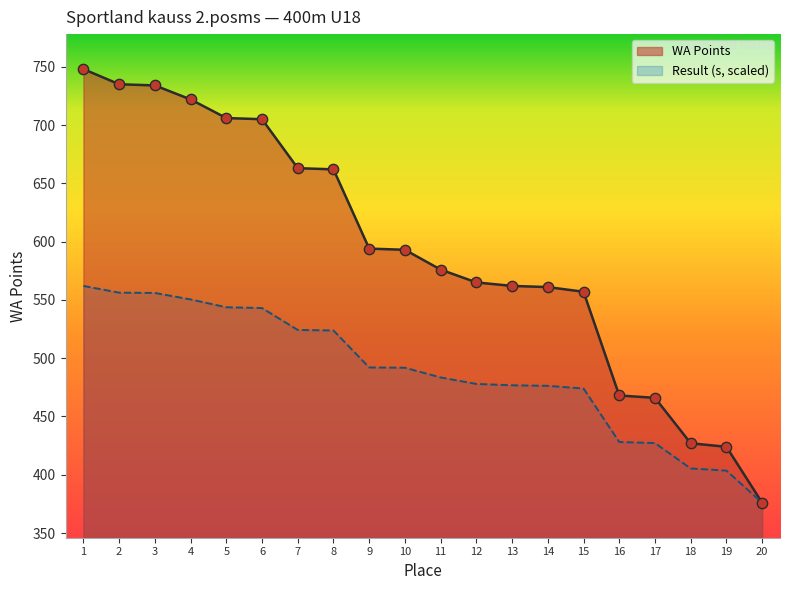

Which series has the widest spread of Y values?

Place